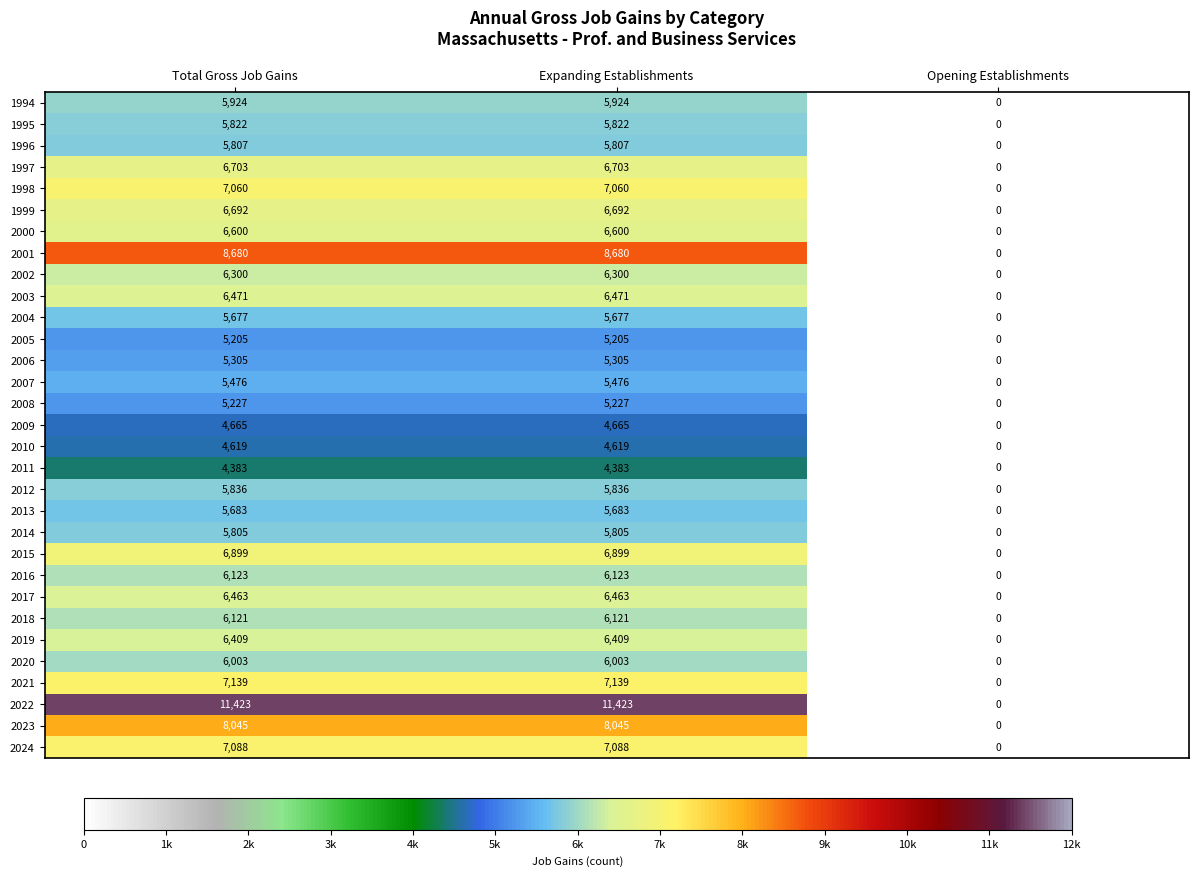

Which series has the largest total across all categories?

2022